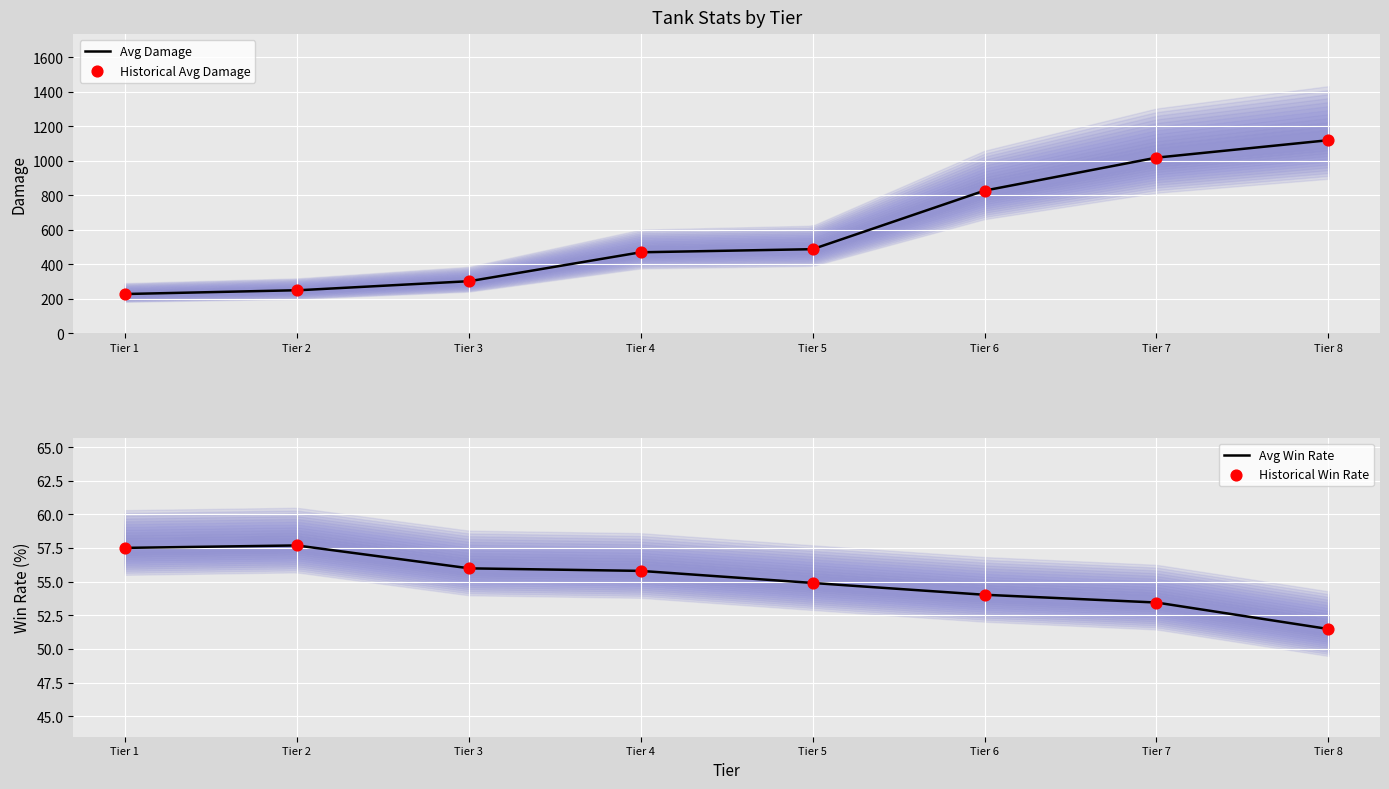

What is the lowest value of the Avg Damage series?

226.8